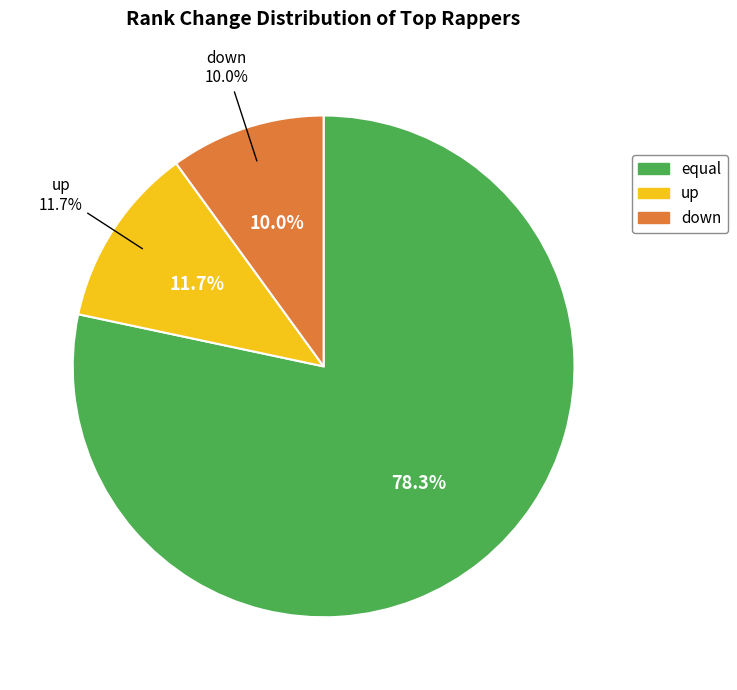

What is the smallest slice in the pie chart?

down